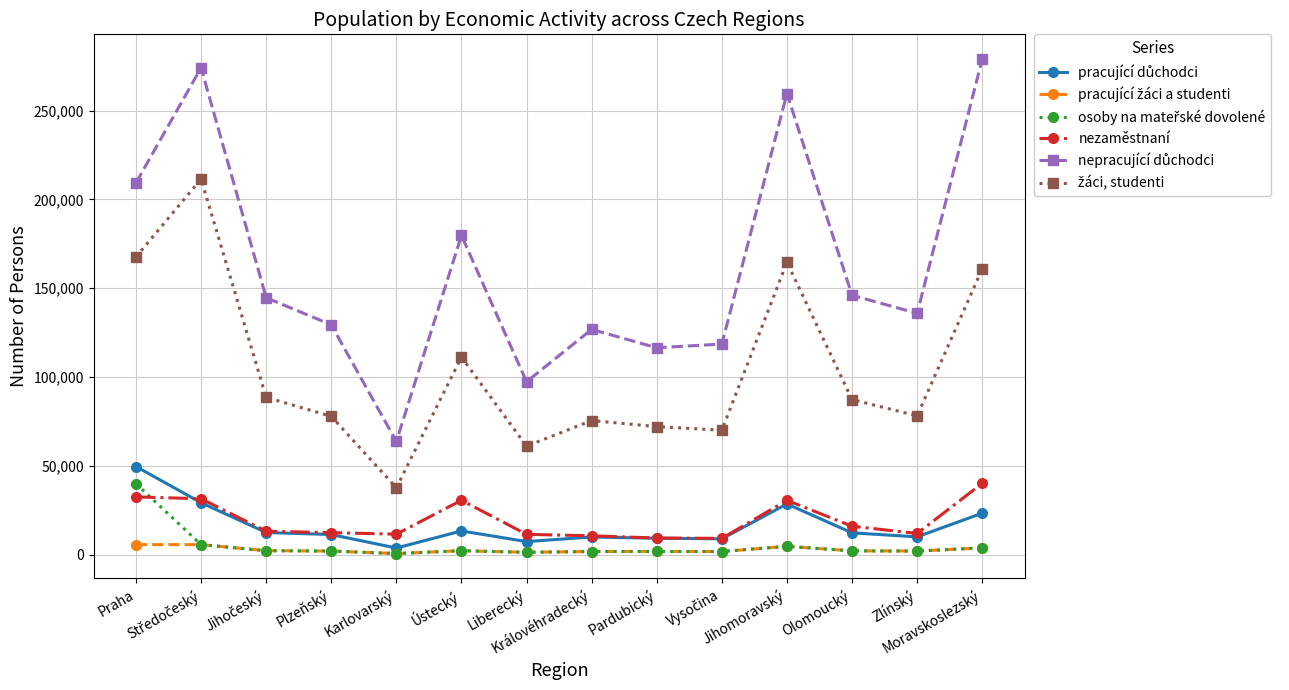

At how many categories does at least one series exceed 221743?

3